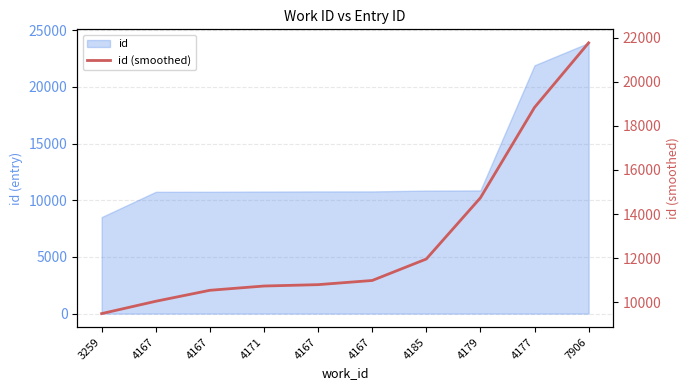

How many data points does each series have?

10